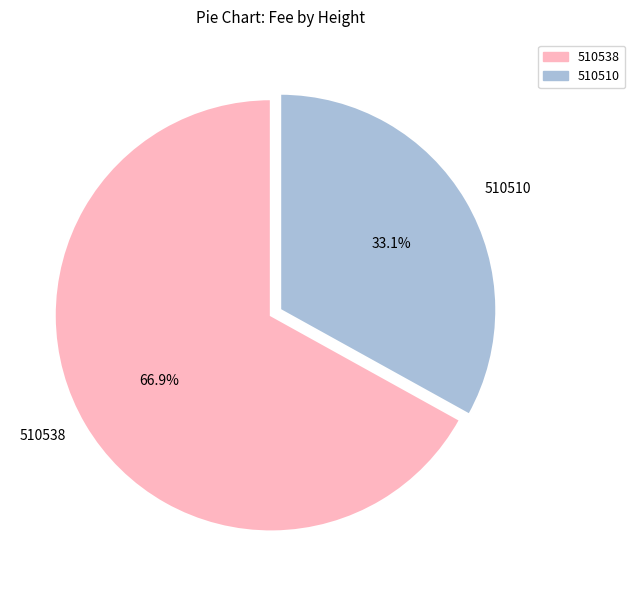

The 510510 slice represents 19% of the pie. True or false?

False